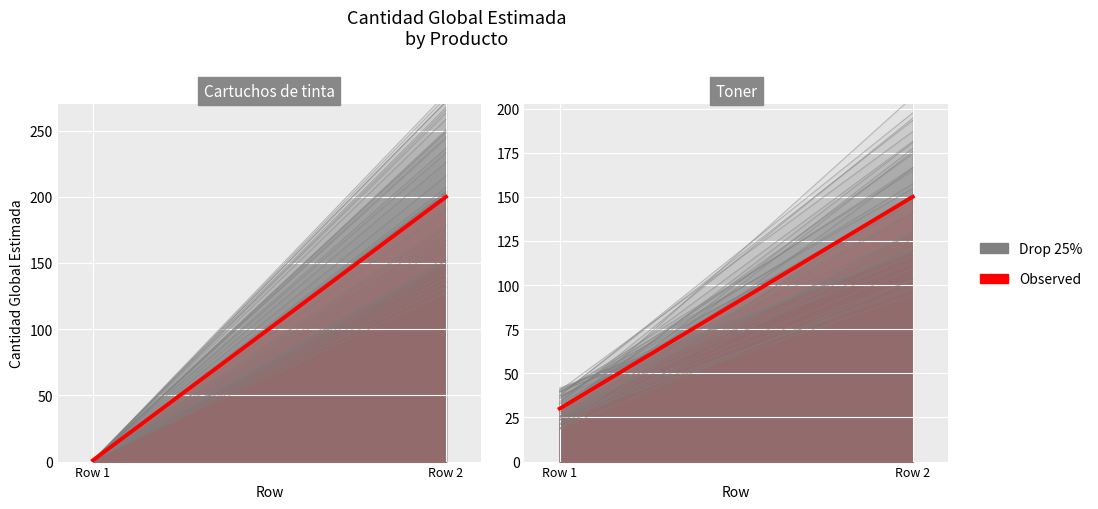

Is the value of Observed at Row 1 greater than the value of Drop 25% at Row 1?

No